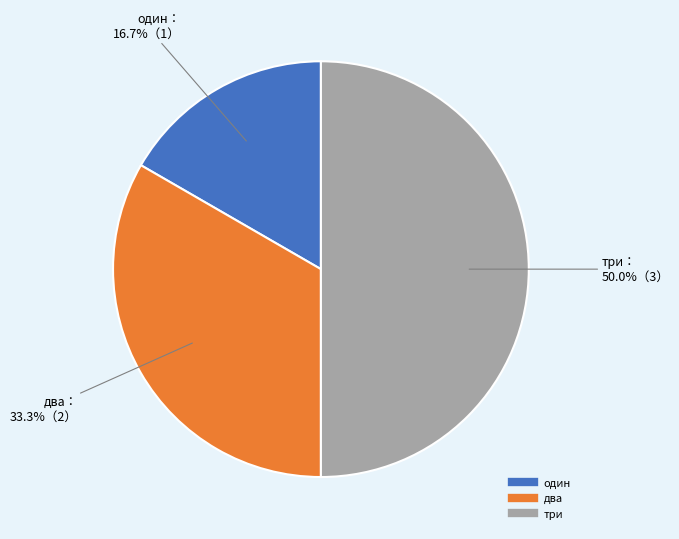

To the nearest percent, what percentage of the pie is один?

17%